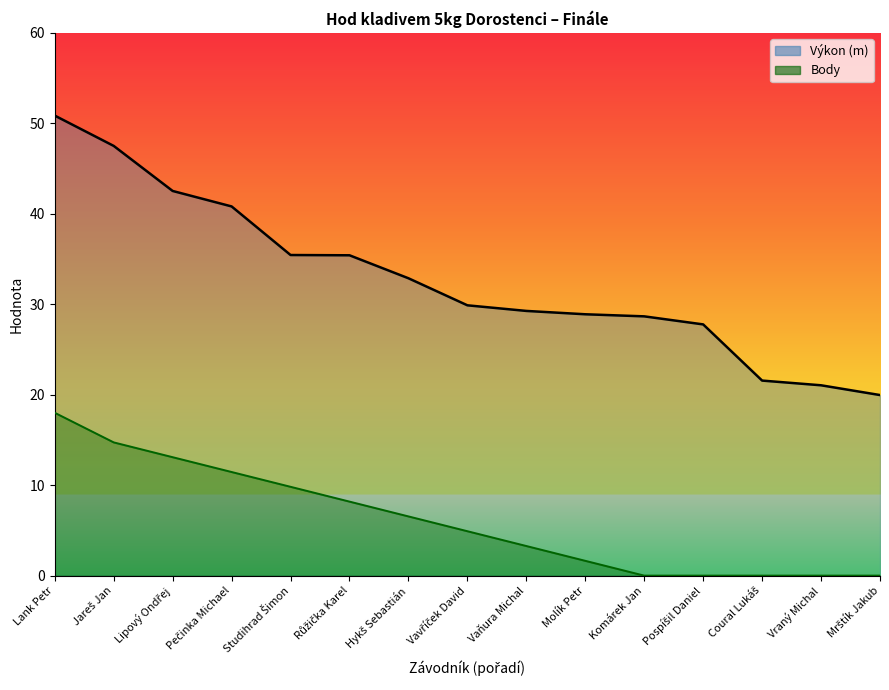

Count the number of categories in the chart.

15